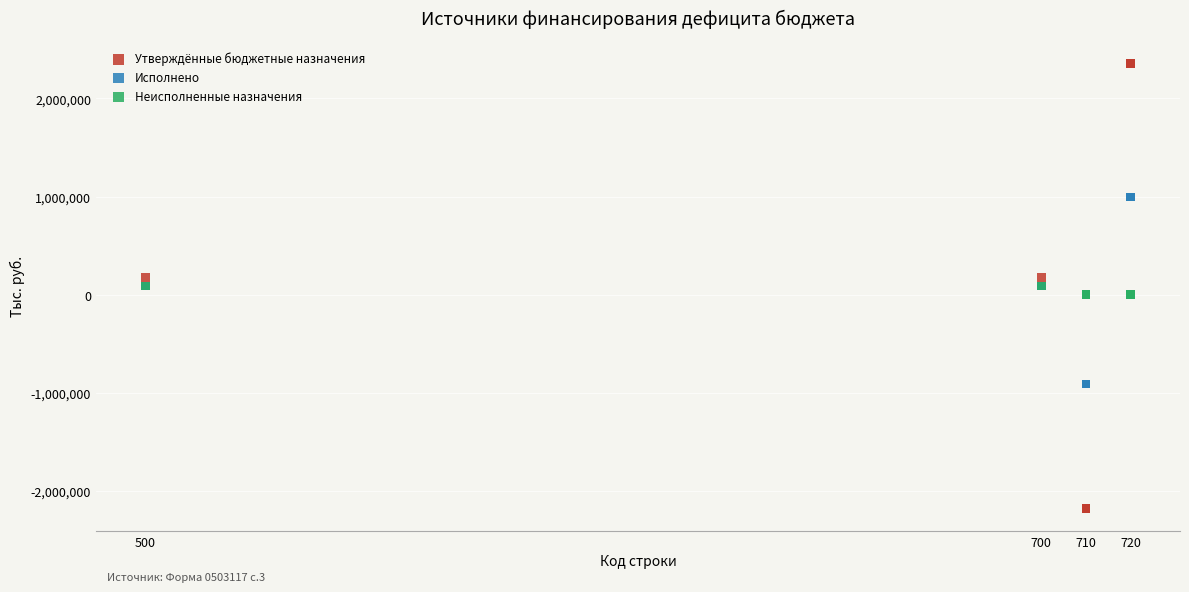

What are all the series names shown in the legend?

Утверждённые бюджетные назначения, Исполнено, Неисполненные назначения